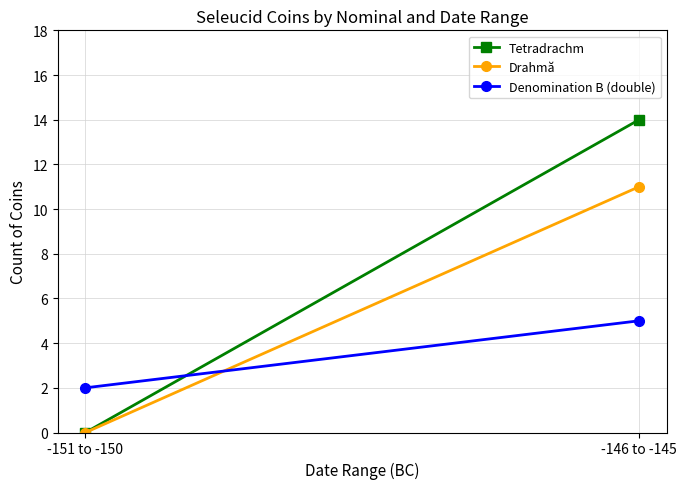

What is the label of the 1st point from the left?

-151 to -150